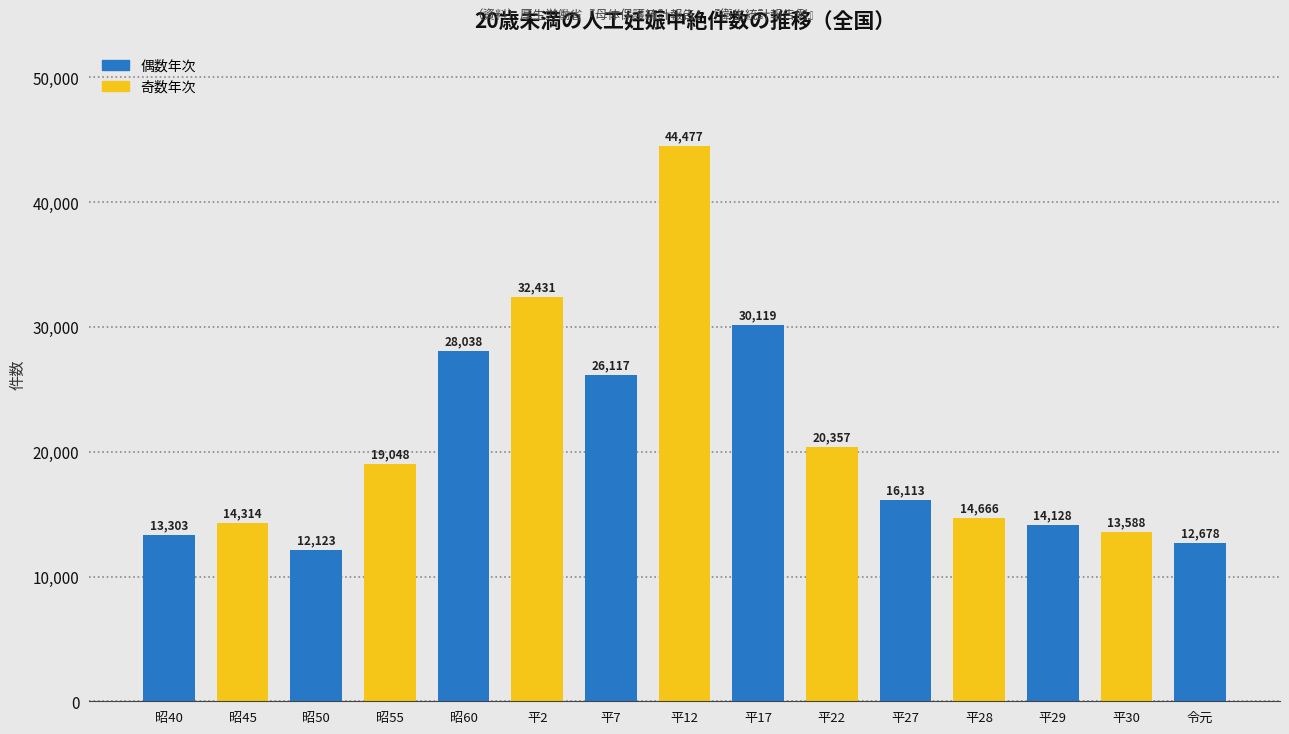

Reading left to right, what are all the values shown in this chart?

昭40=13303	昭45=14314	昭50=12123	昭55=19048	昭60=28038	平2=32431	平7=26117	平12=44477	平17=30119	平22=20357	平27=16113	平28=14666	平29=14128	平30=13588	令元=12678